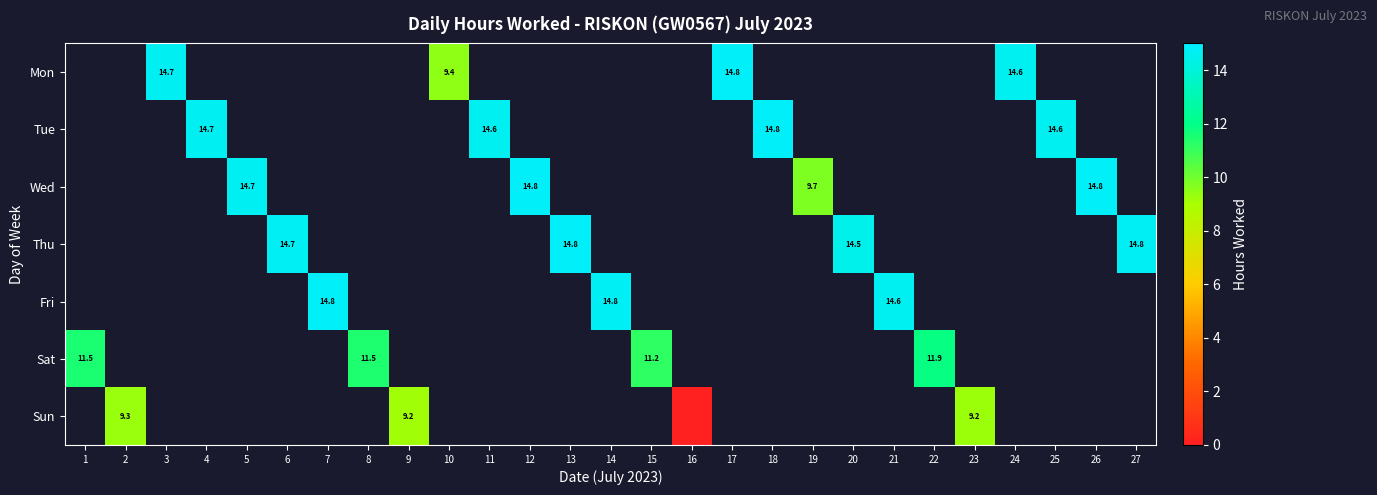

The value of Mon at 3 is 21.8. True or false?

False